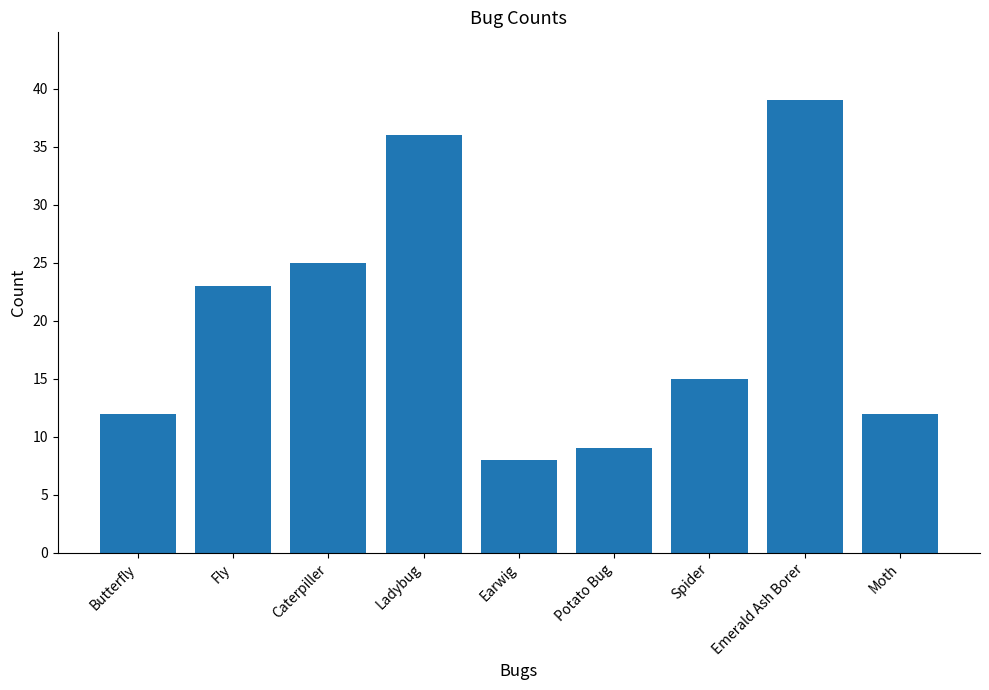

Does the chart contain any negative values?

No